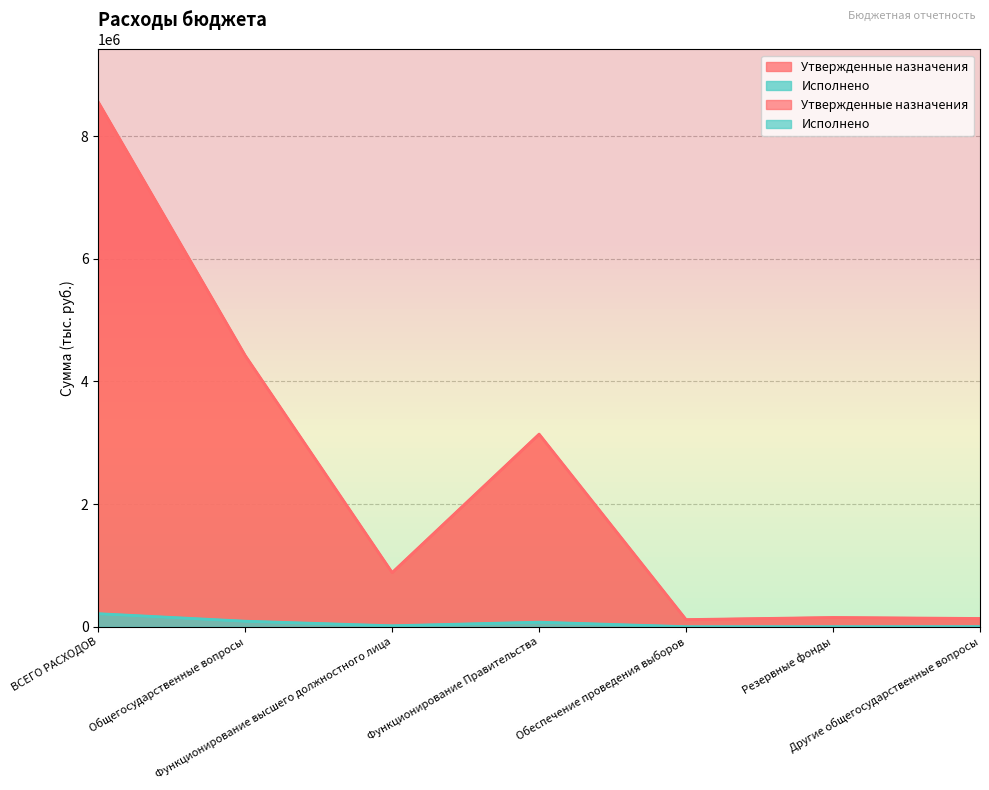

The Утвержденные назначения series shows 8559464.0 at ВСЕГО РАСХОДОВ. True or false?

True